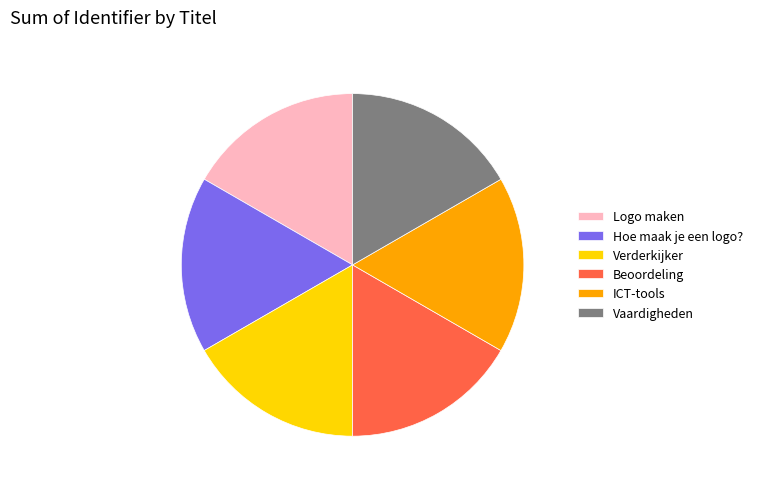

True or false: Beoordeling accounts for 9% of the total.

False